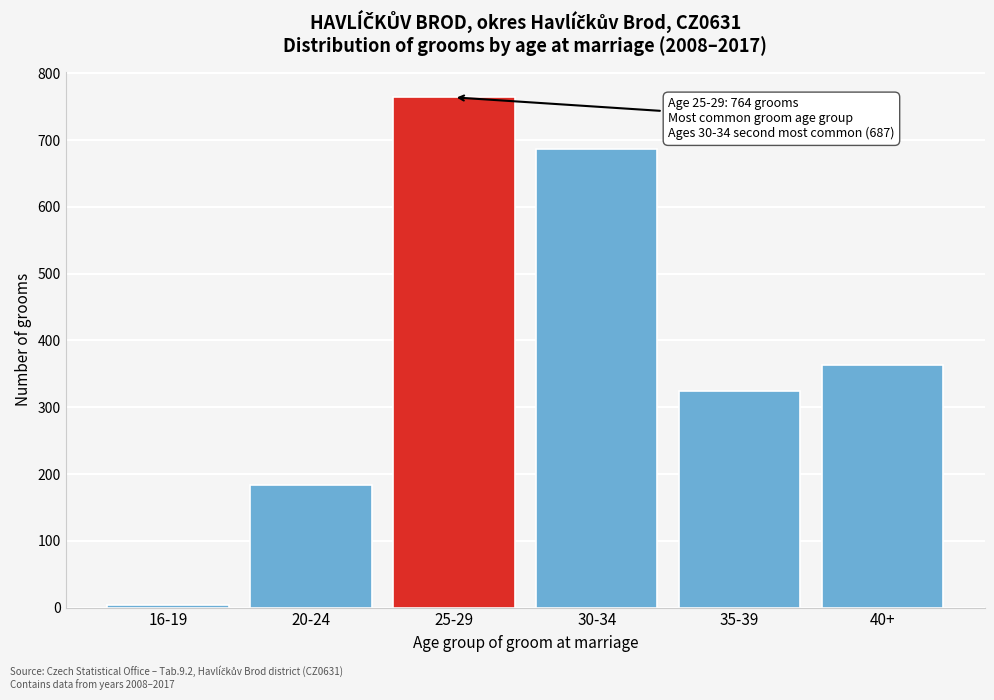

Reading right to left, what are all the values shown in this chart?

40+=363	35-39=325	30-34=687	25-29=764	20-24=183	16-19=4